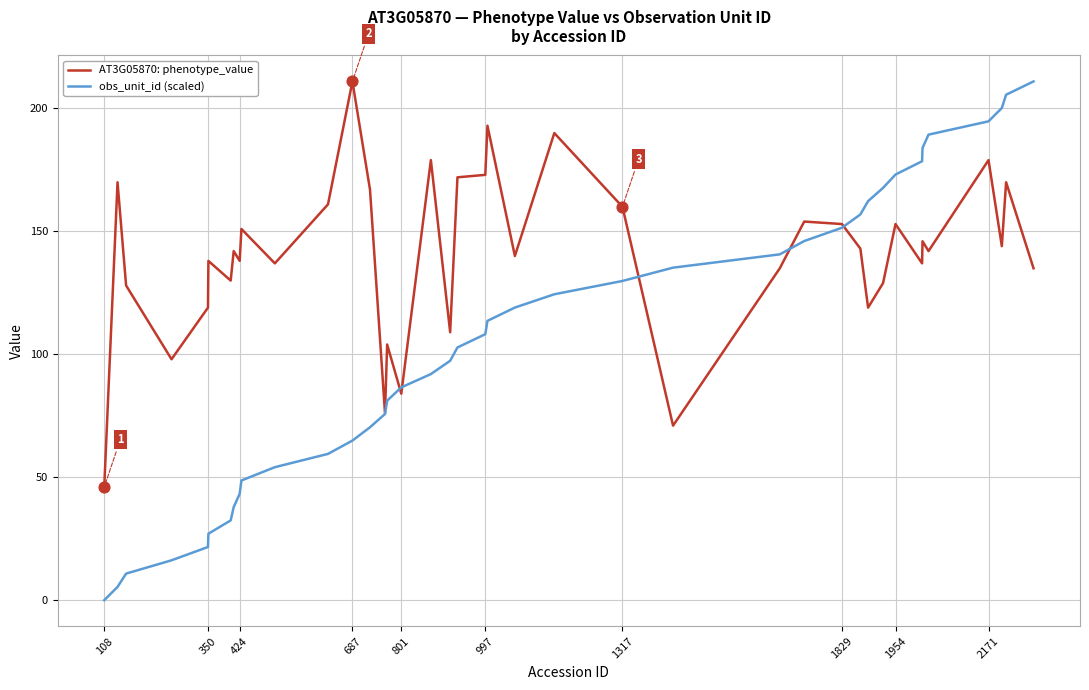

Which series has the largest range (max minus min)?

obs_unit_id (scaled)